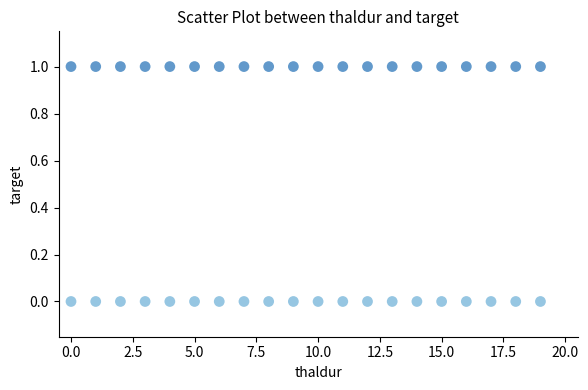

How many data points are displayed?

40